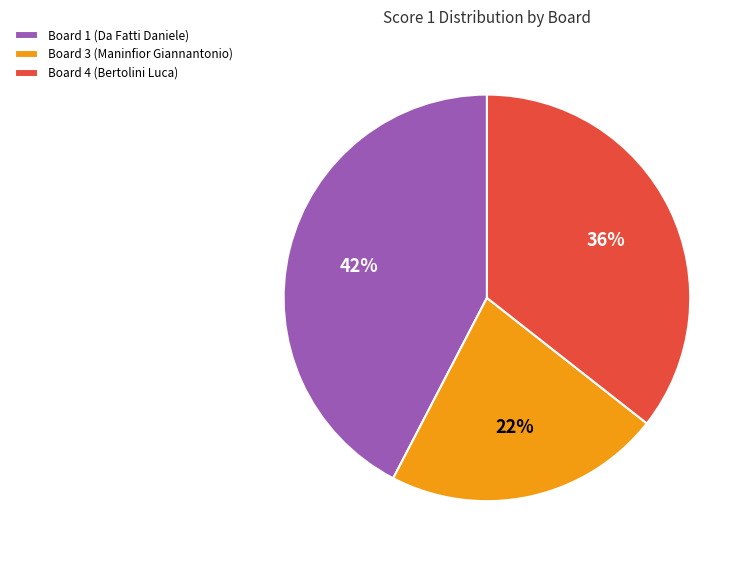

Rank the categories by value from highest to lowest.

Board 1 (Da Fatti Daniele), Board 4 (Bertolini Luca), Board 3 (Maninfior Giannantonio)